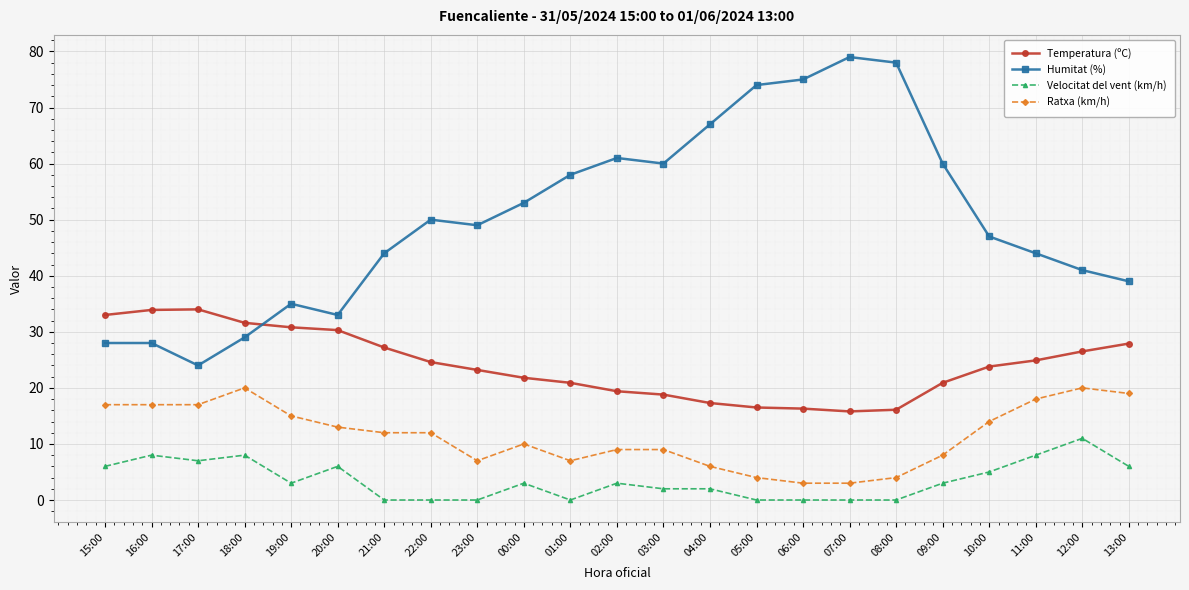

What is the difference between the Humitat (%) values at 06:00 and 22:00?

25.0